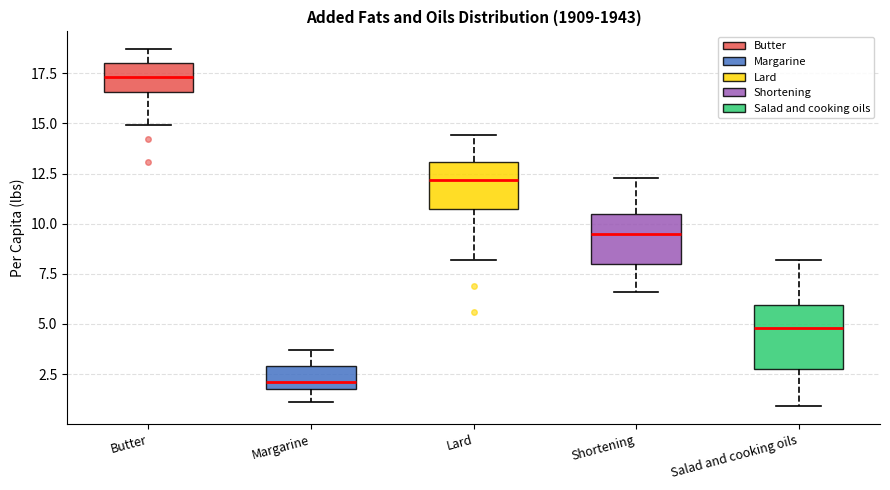

Reading left to right, read every box against the y-axis: the position of its median line, the range the box covers, and the ends of its whiskers. The values are not printed on the chart, so give them approximately, as read against the axis.

Butter: median 17.5, box 16.5 to 18.0, whiskers 15.0 to 18.5
Margarine: median 2.0 (just above the box's lower edge), box 2.0 to 3.0, whiskers 1.0 to 3.5
Lard: median 12.0, box 11.0 to 13.0, whiskers 8.0 to 14.5
Shortening: median 9.5, box 8.0 to 10.5, whiskers 6.5 to 12.5
Salad and cooking oils: median 5.0, box 3.0 to 6.0, whiskers 1.0 to 8.0